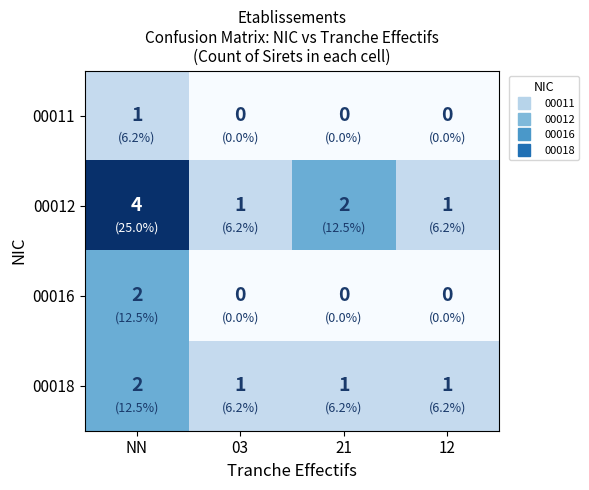

What is the sum of the 00012 values at NN and 21?

6